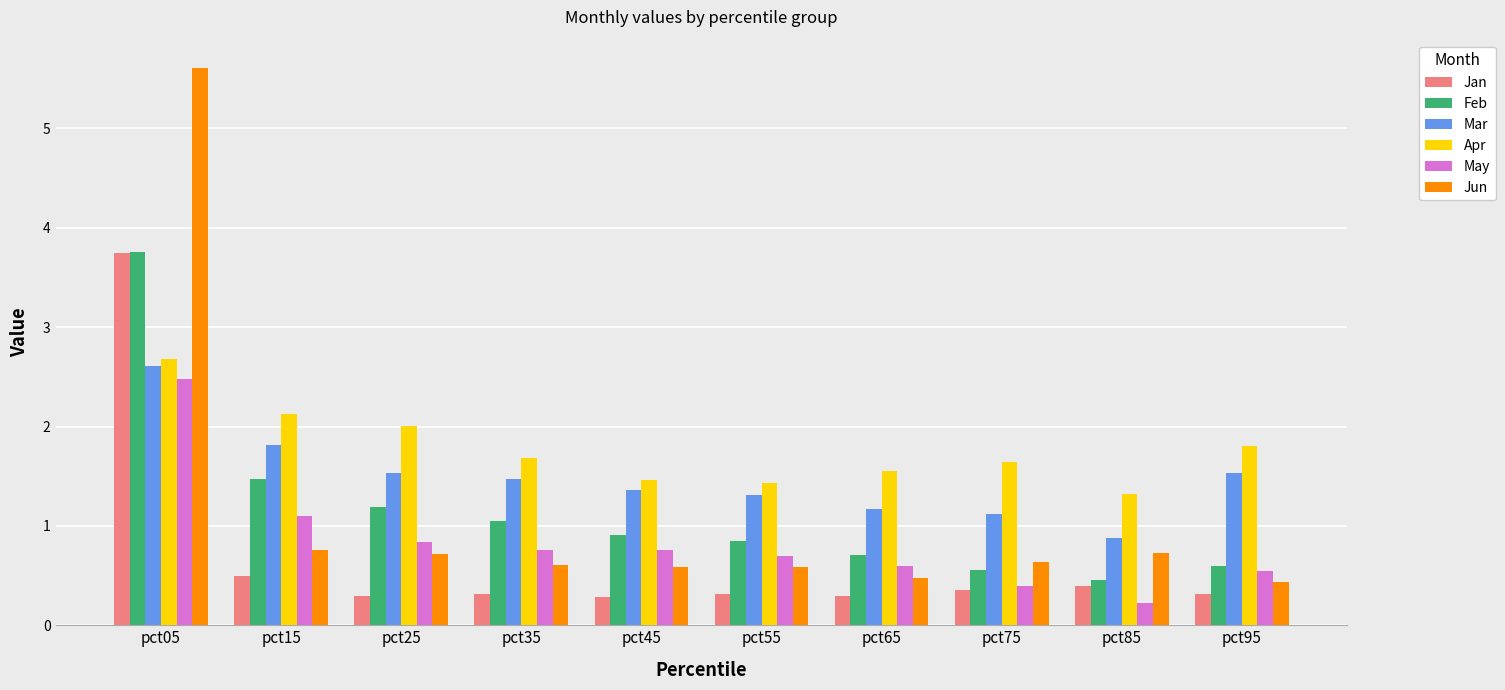

What is the difference between the second highest and second lowest values in the Jun series?

0.3